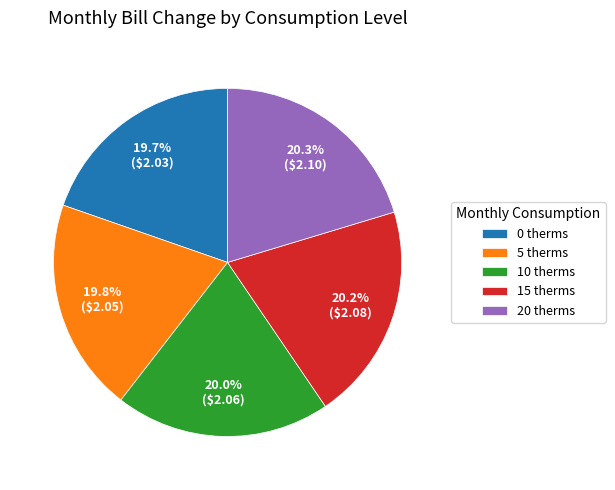

What portion of the pie excludes 20 therms?

79.7%